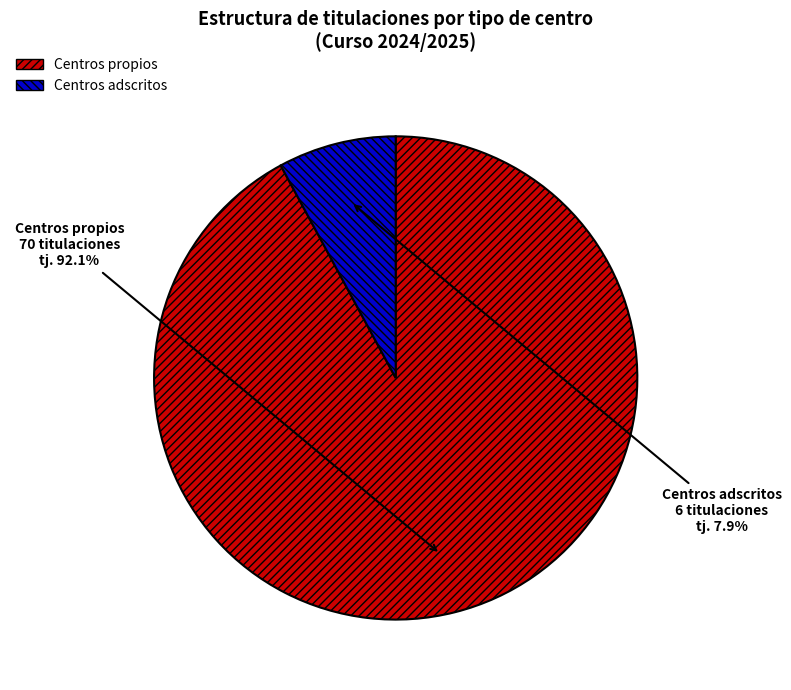

How many slices are in this pie chart?

2